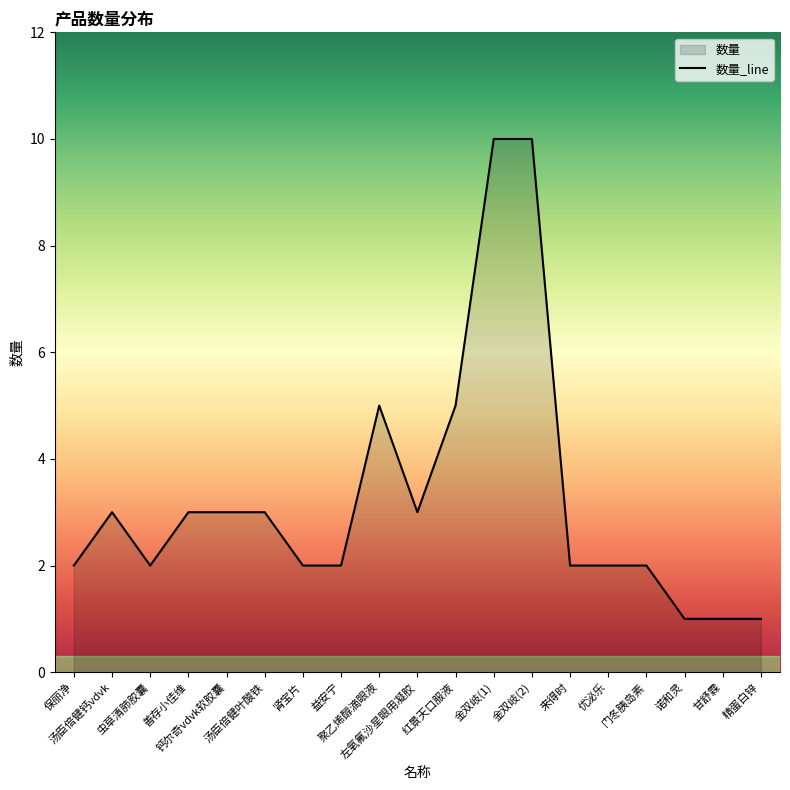

True or false: the data shows 2 at 汤臣倍健叶酸铁.

False